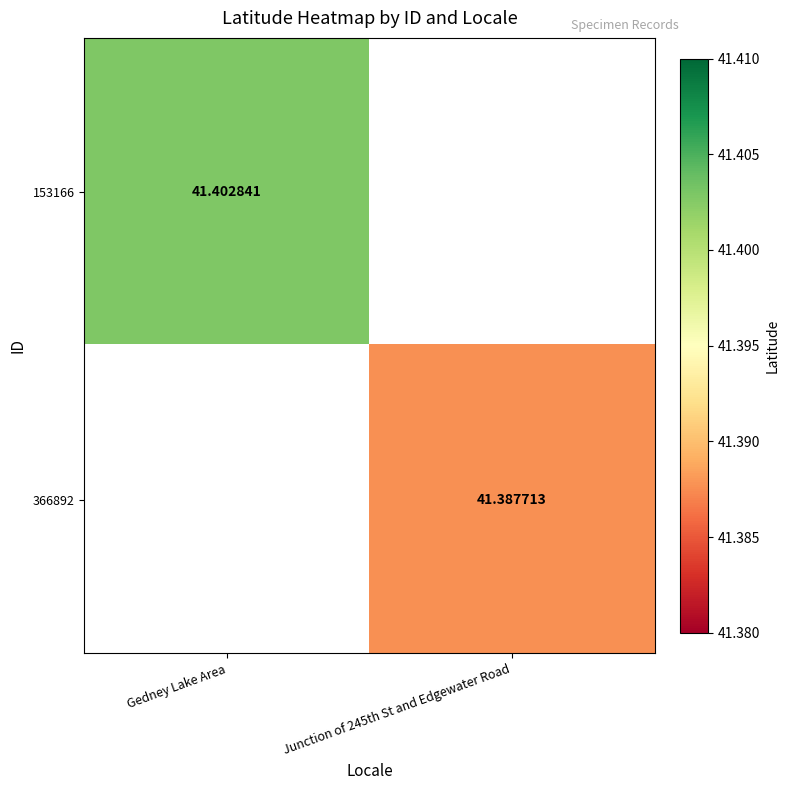

Which category has the highest value across all series?

Gedney Lake Area